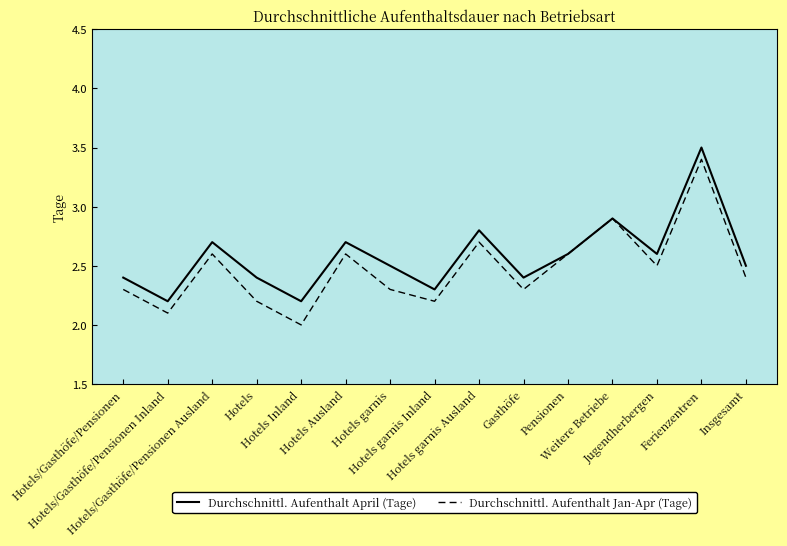

What is the greatest value displayed?

3.5